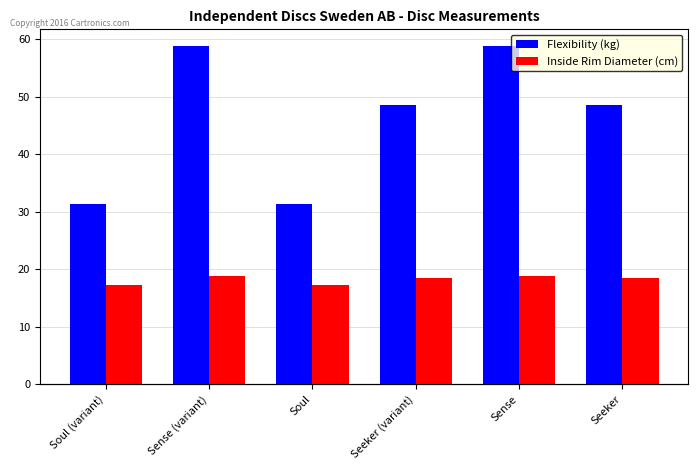

Which series changed the most between Soul (variant) and Sense (variant)?

Flexibility (kg)